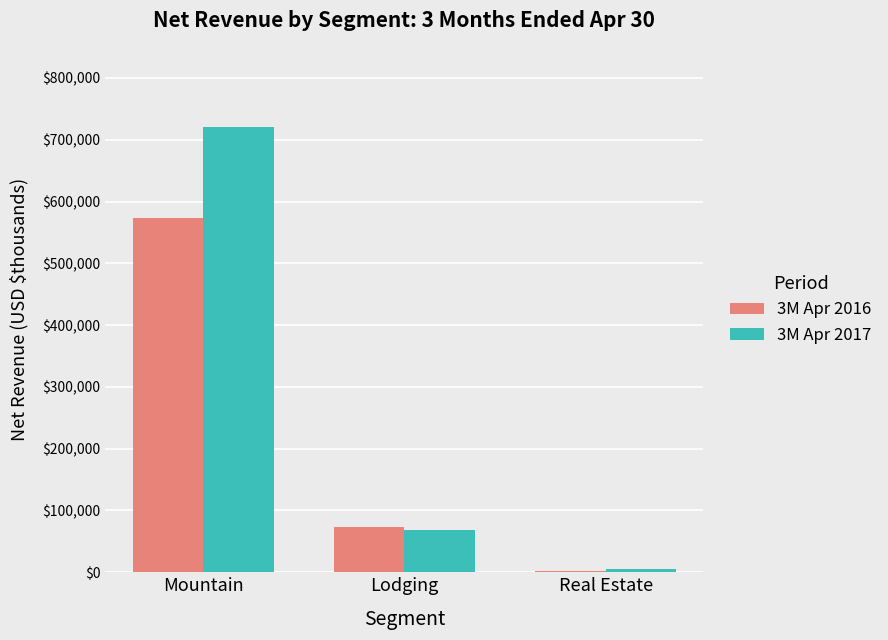

Reading left to right, list all the values displayed in this chart.

3M Apr 2016: Mountain=572805	Lodging=72933	Real Estate=1734
3M Apr 2017: Mountain=721160	Lodging=68601	Real Estate=4870